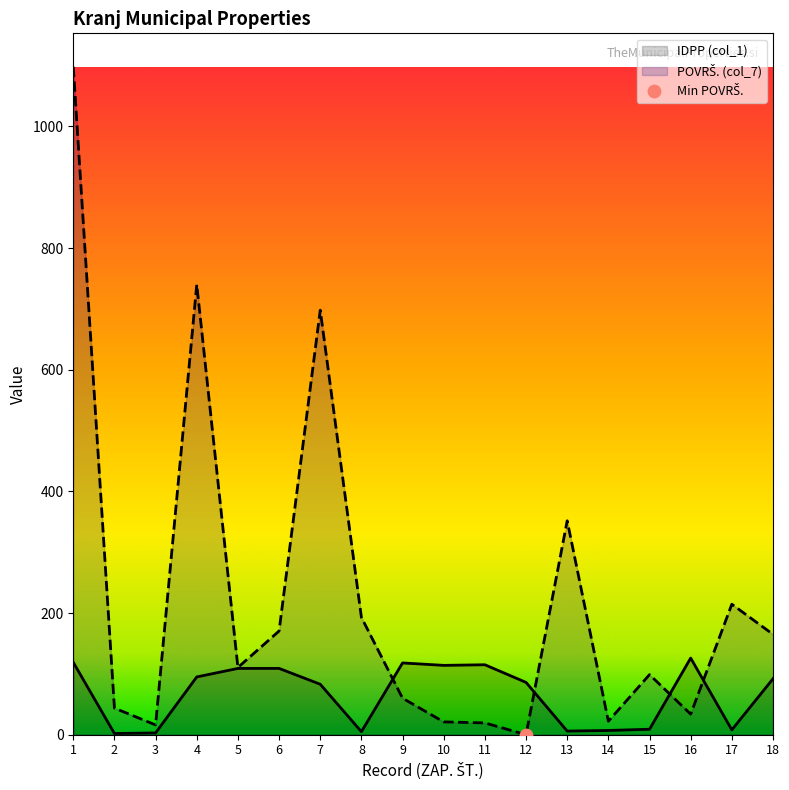

What are all the series names shown in the legend?

IDPP (col_1), POVRŠ. (col_7)